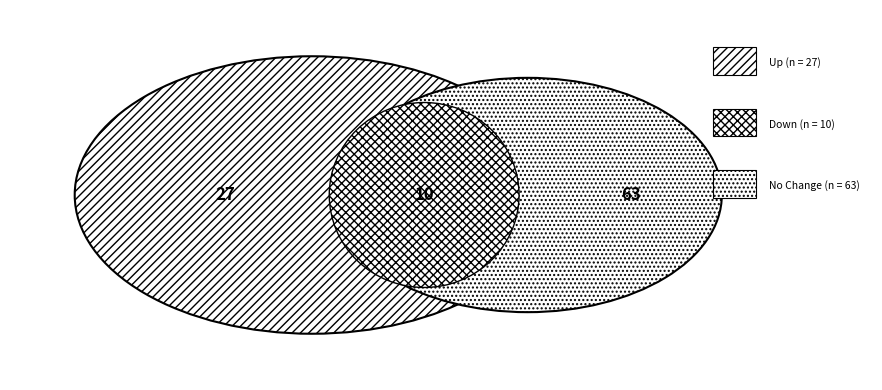

To the nearest percent, what percentage of the pie is up?

27%